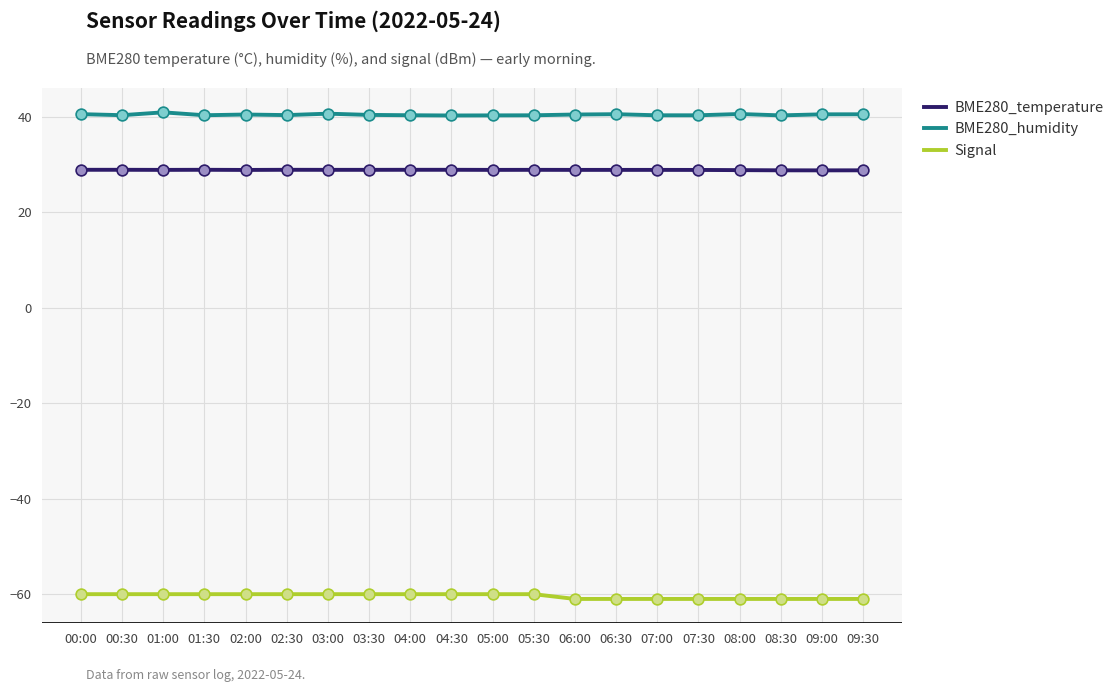

Which series has the largest total across all categories?

BME280_humidity